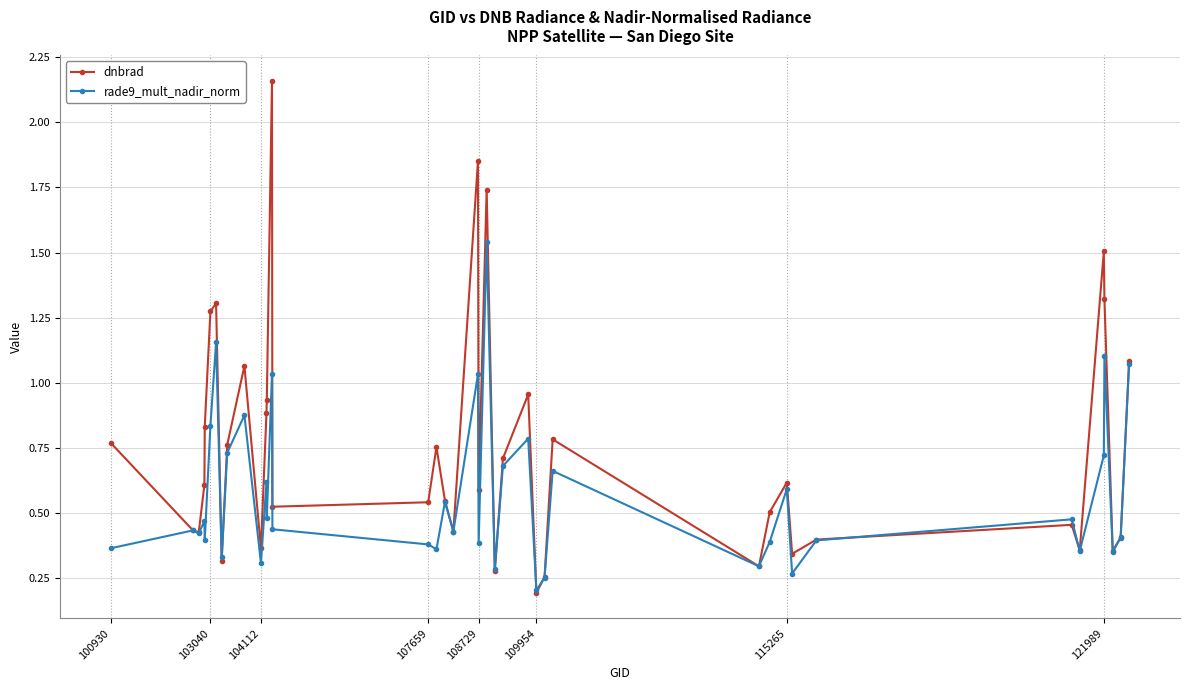

How many categories are shown in the chart?

40